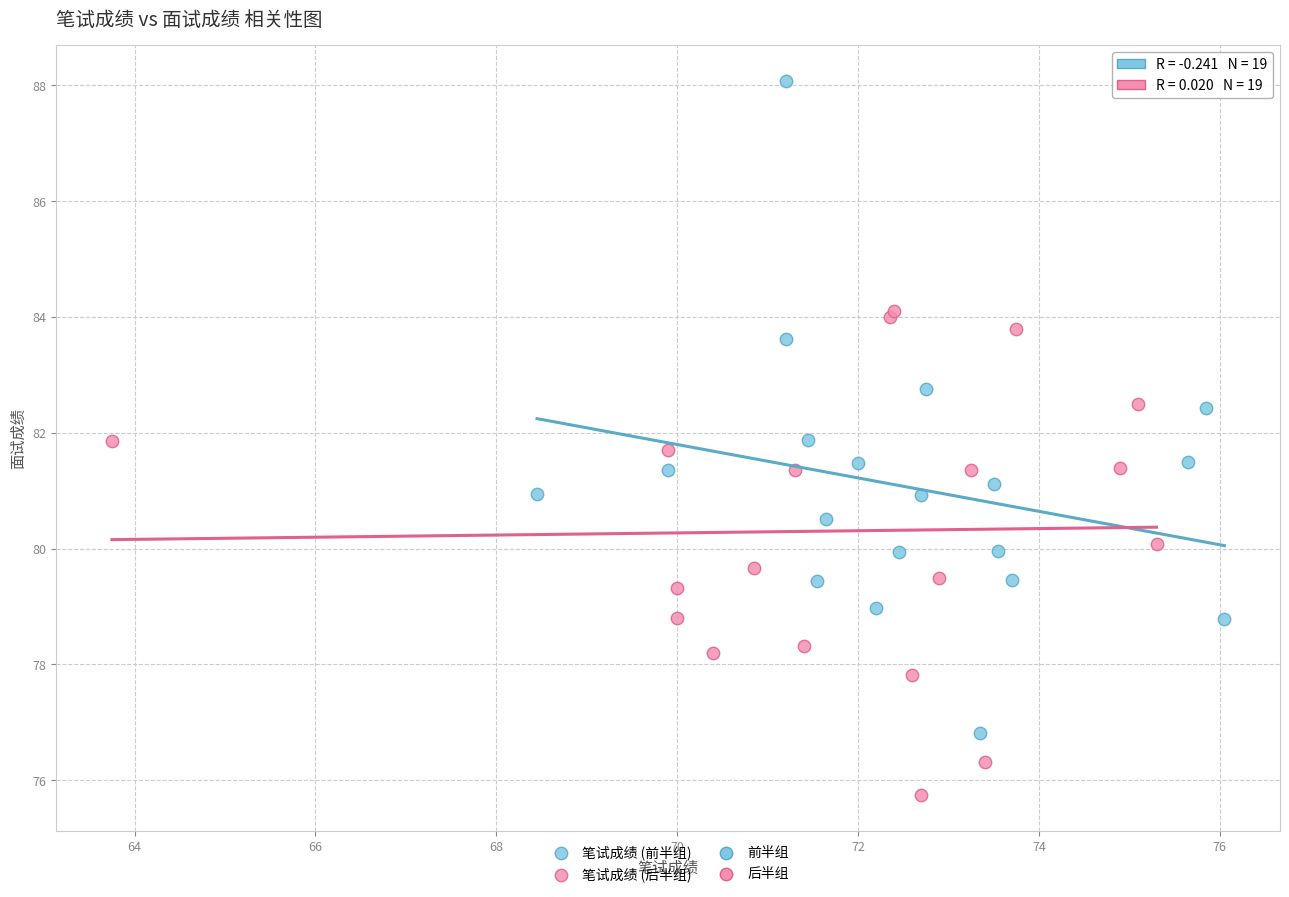

Which series reaches the maximum Y coordinate?

笔试成绩 (前半组)